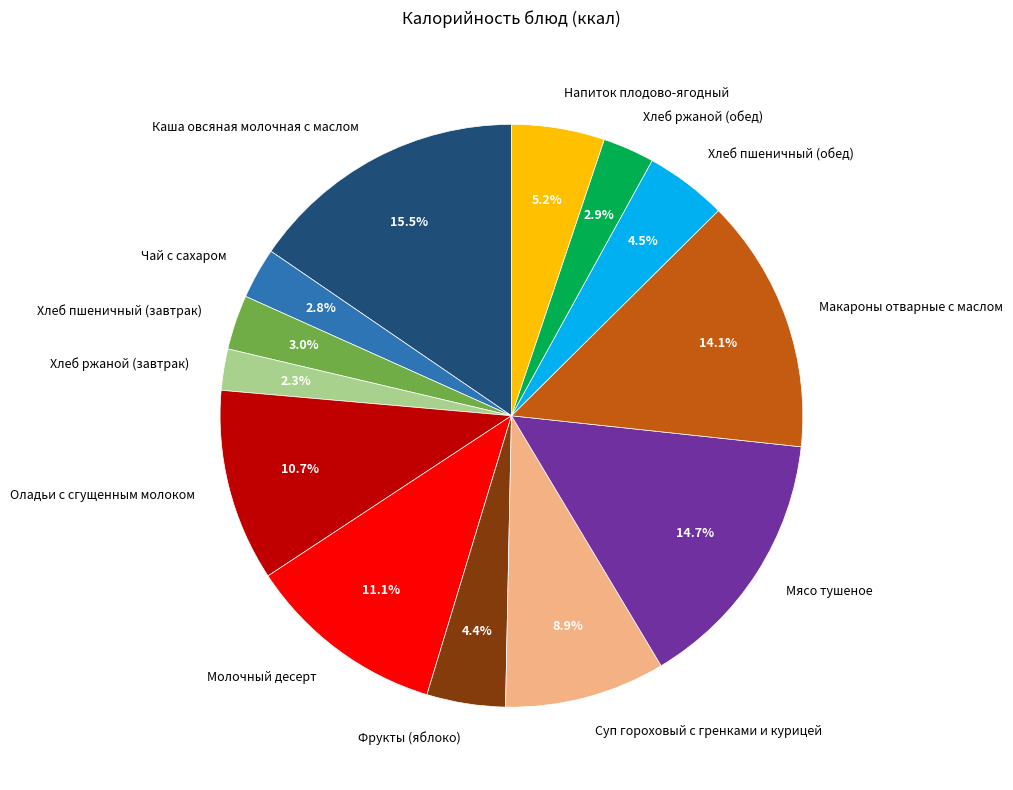

What percentage is the Хлеб ржаной (обед) slice, to the nearest percent?

3%